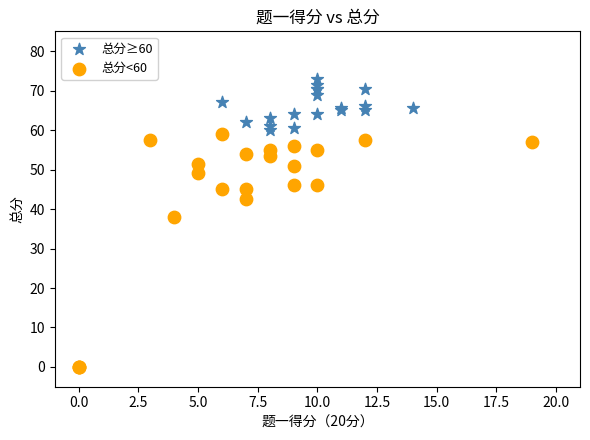

What are all the series names shown in the legend?

总分≥60, 总分<60